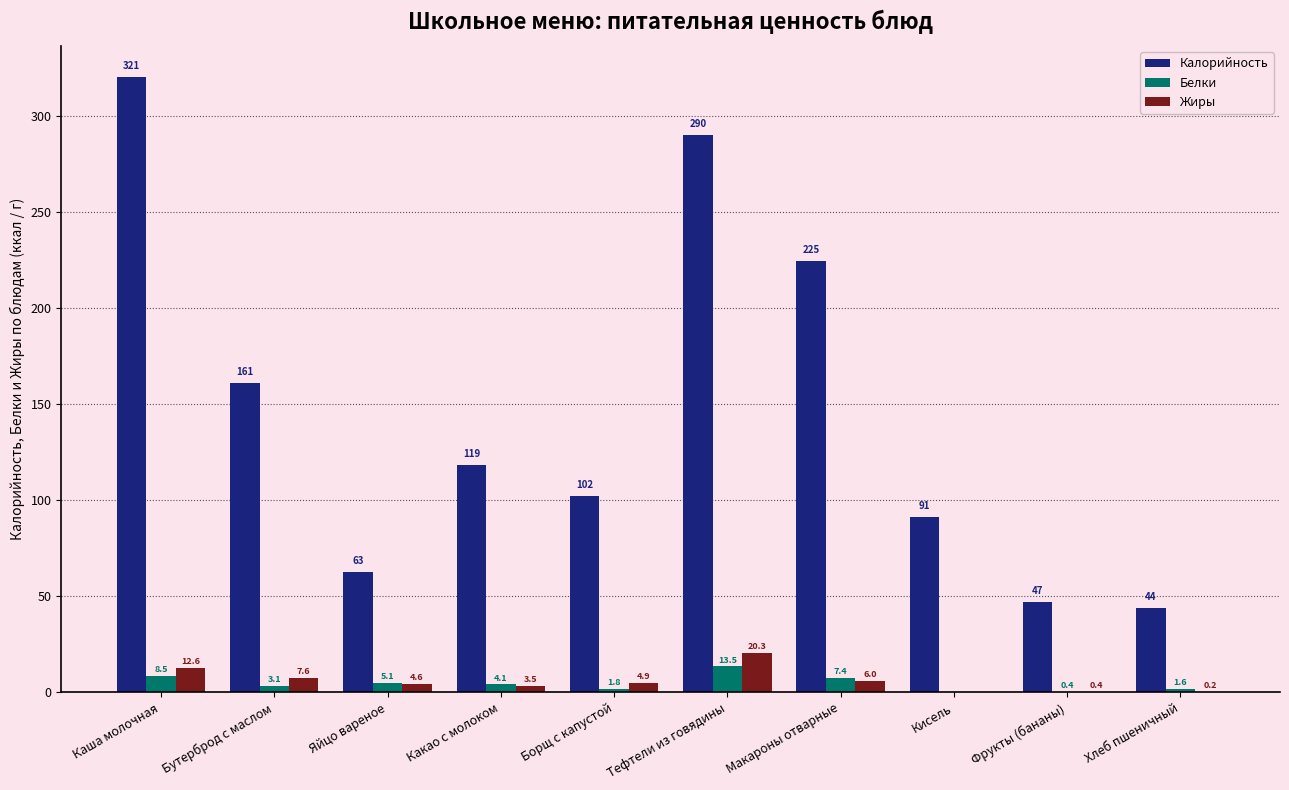

Is it true that Жиры equals 0.4 at Фрукты (бананы)?

True